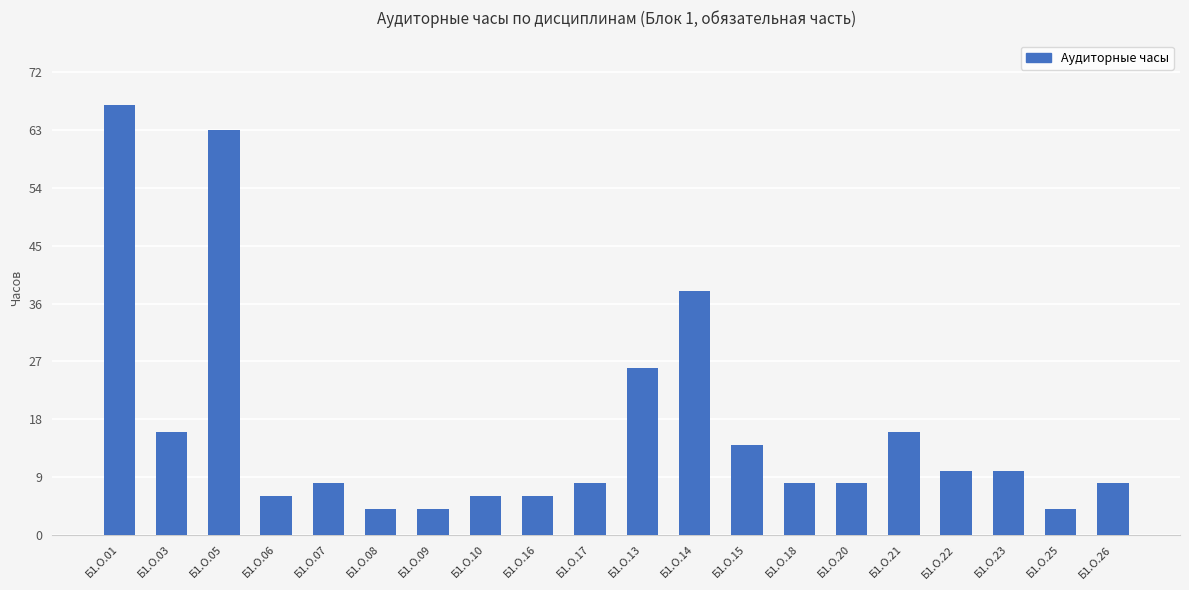

What value does the data have at Б1.О.06?

6